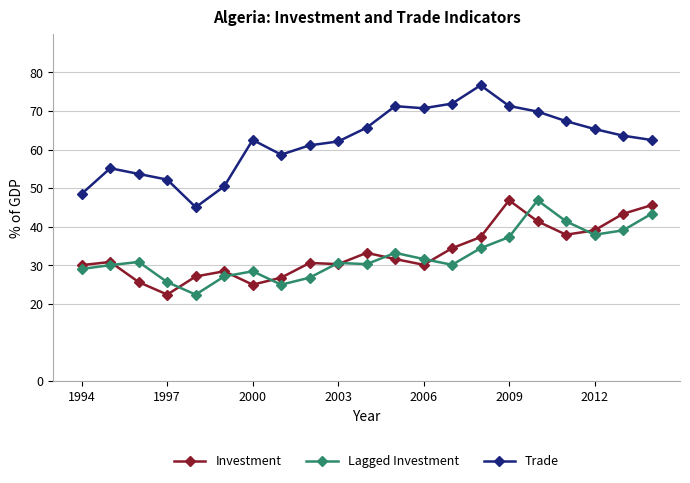

What is the greatest value displayed?

76.7